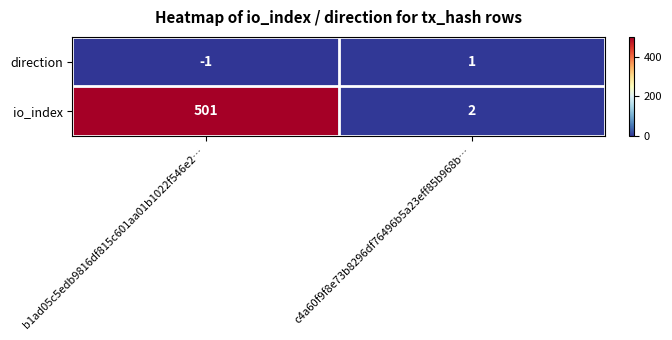

Which series has the largest total across all categories?

io_index